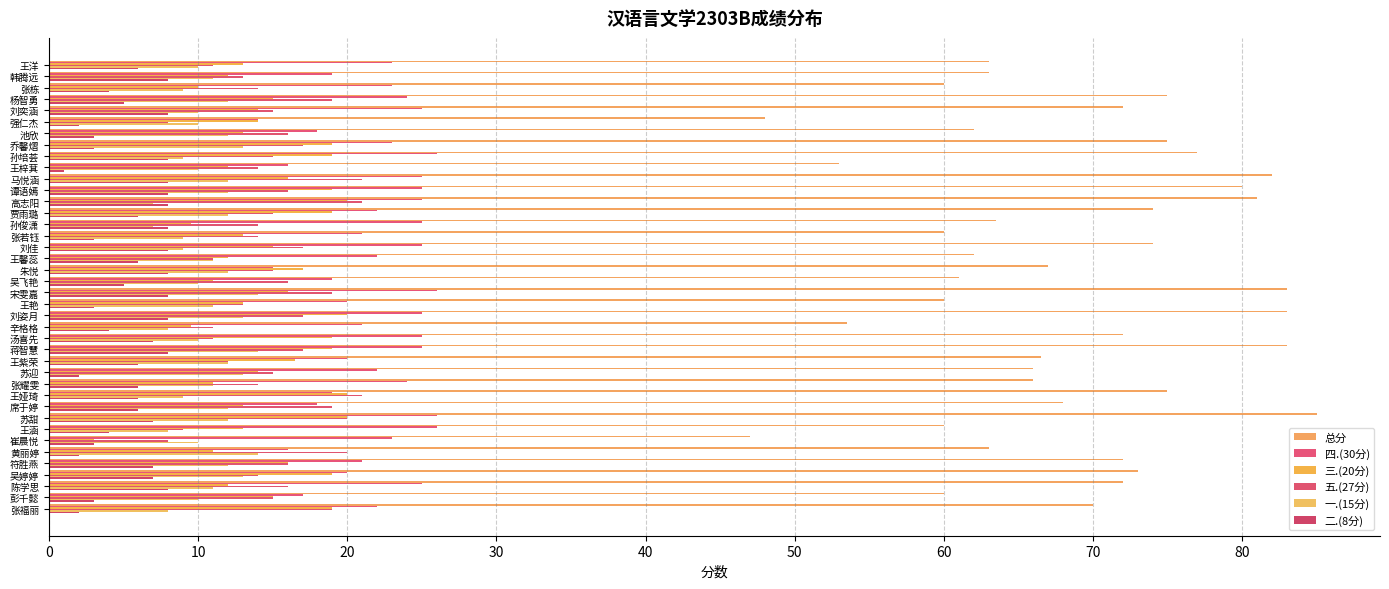

How many series are shown in this chart?

6